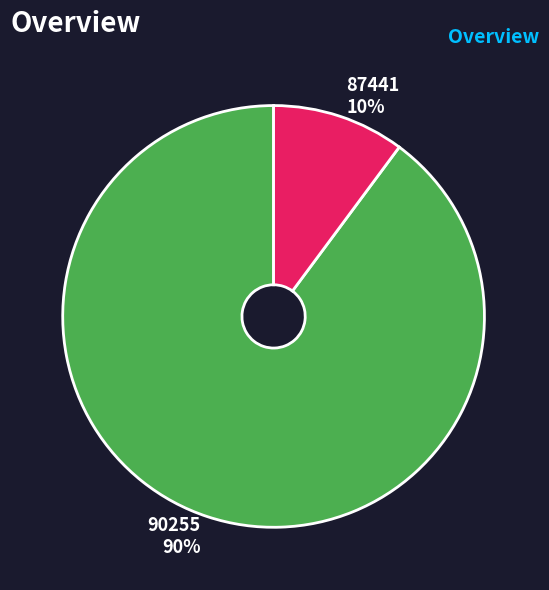

The 90255 slice represents 80% of the pie. True or false?

False